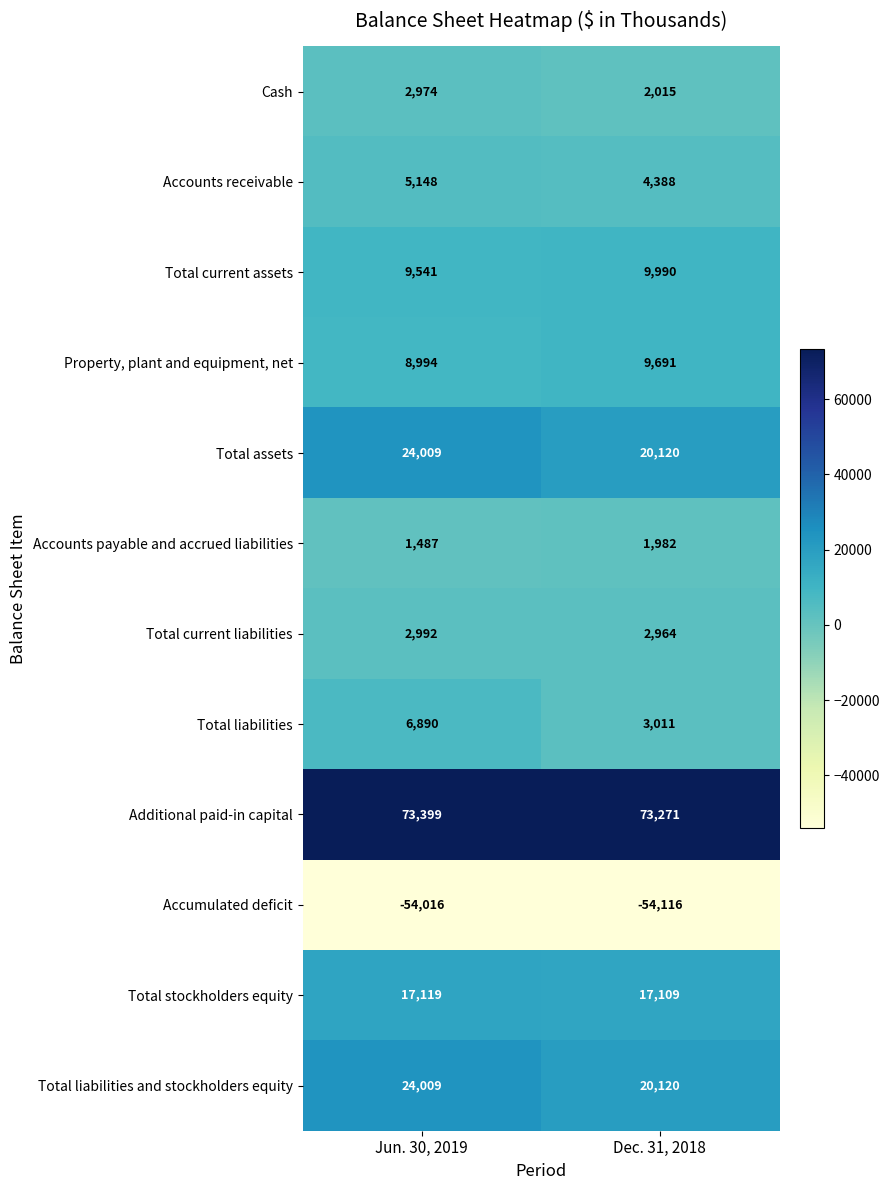

Which category has the lowest value across all series?

Dec. 31, 2018